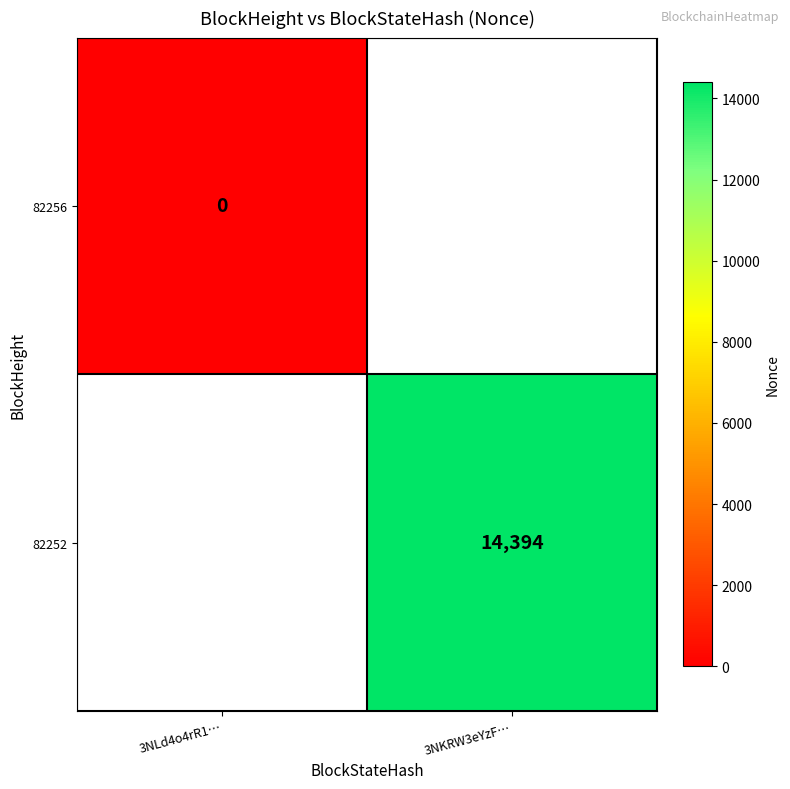

True or false: 82252 has a value of 14394 at 3NKRW3eYzF….

True